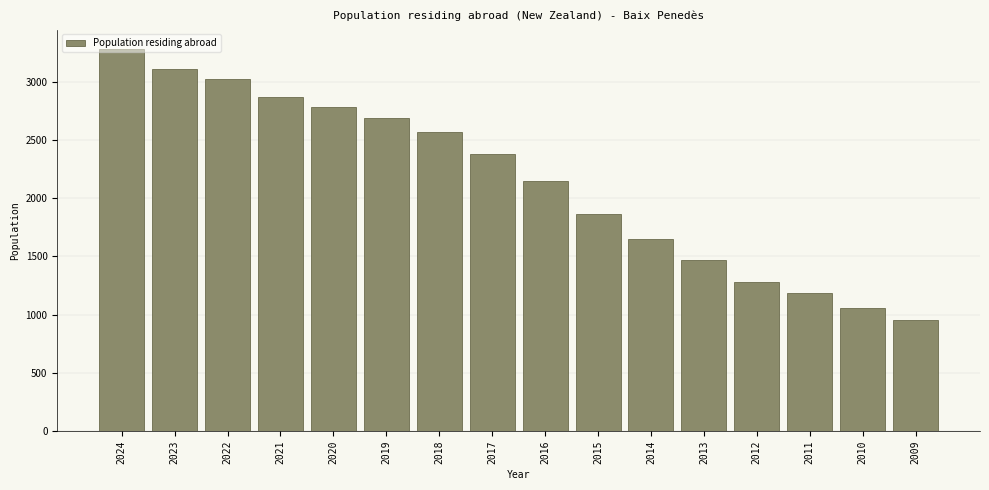

What is the sum of the values at 2010 and 2015?

2925